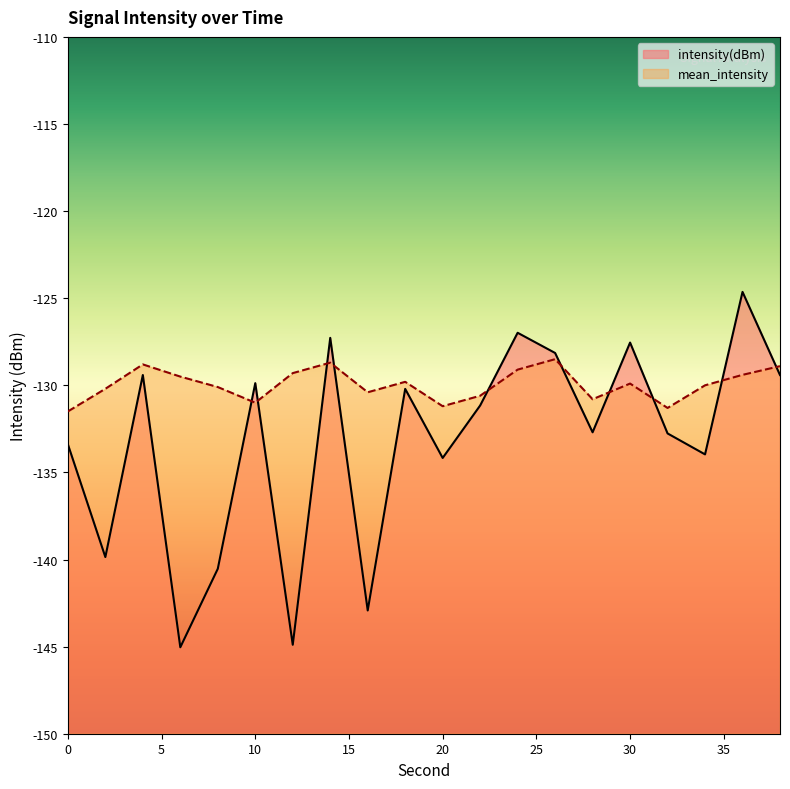

True or false: intensity(dBm) and mean_intensity cross at least once.

True